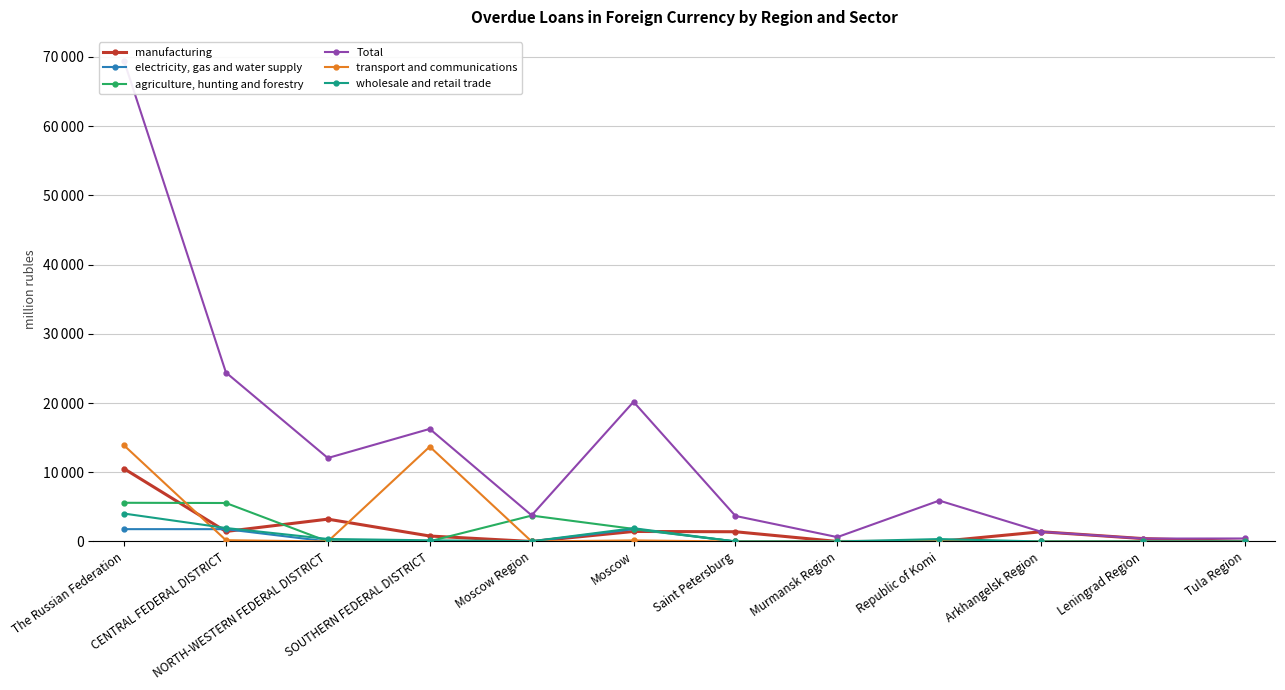

Does the chart display data point markers on the line(s)?

Yes